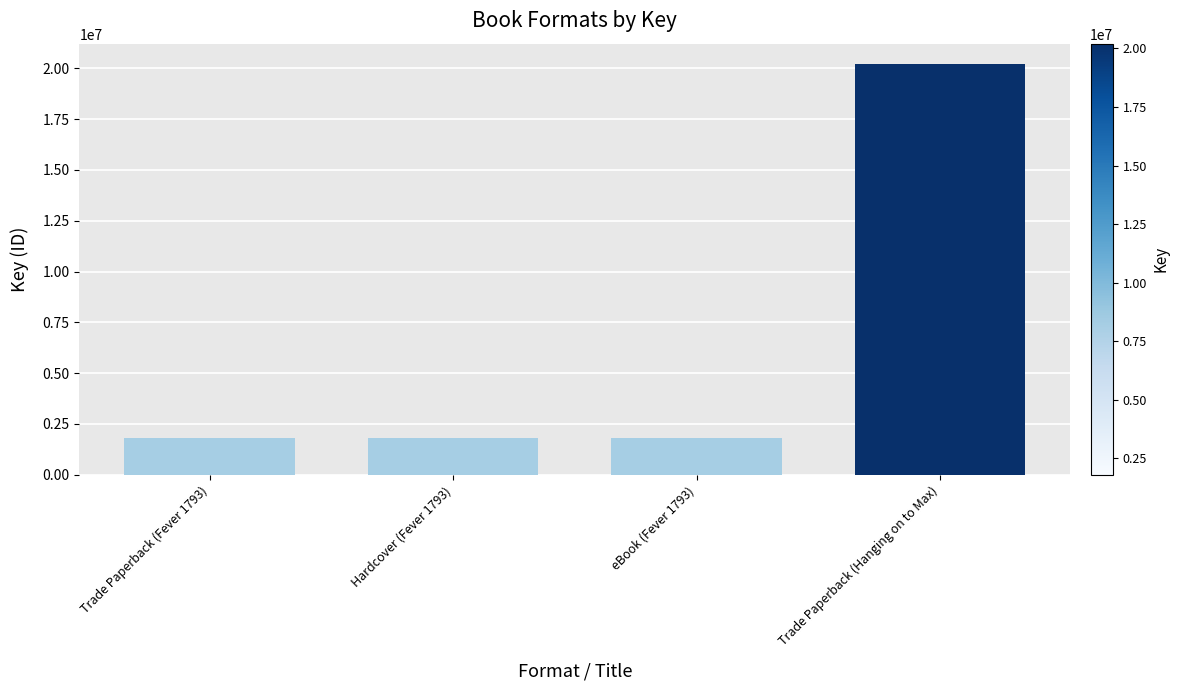

What is the change in value from Trade Paperback (Fever 1793) to Trade Paperback (Hanging on to Max)?

+18413975